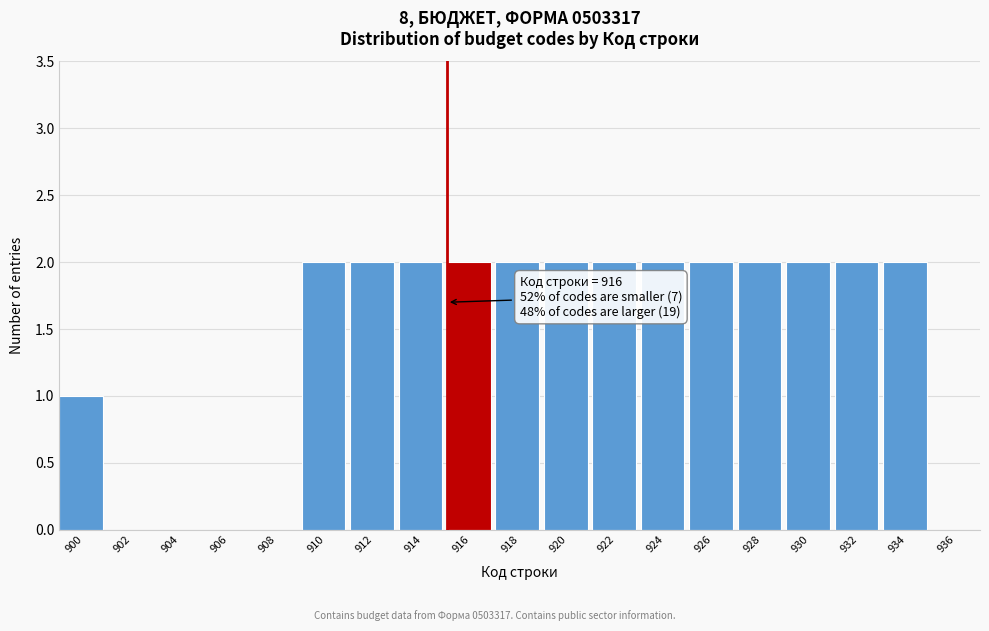

Reading left to right, transcribe all the data shown in this chart.

900=1	902=0	904=0	906=0	908=0	910=2	912=2	914=2	916=2	918=2	920=2	922=2	924=2	926=2	928=2	930=2	932=2	934=2	936=0